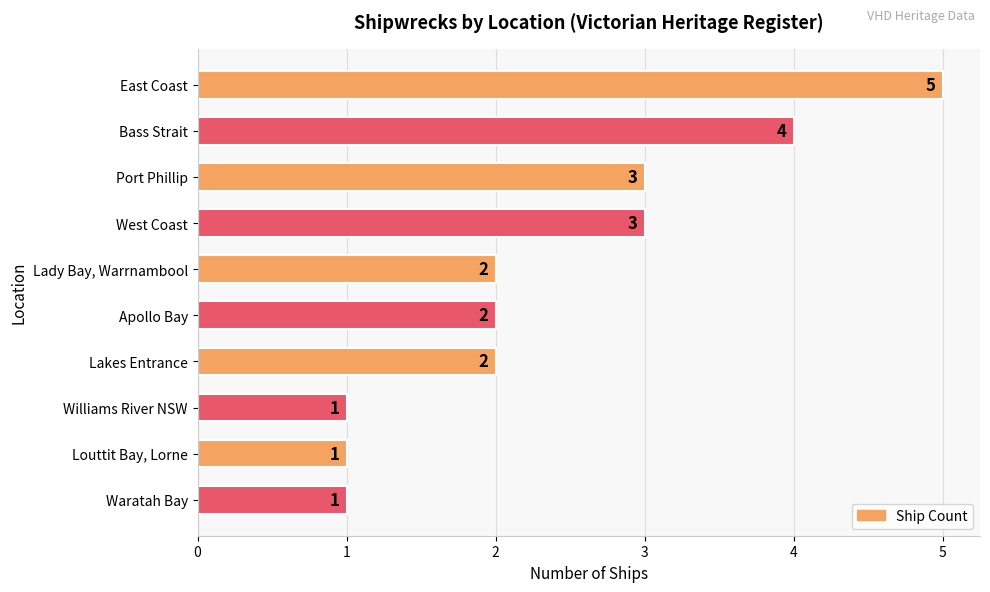

What is the maximum value shown in the chart?

5